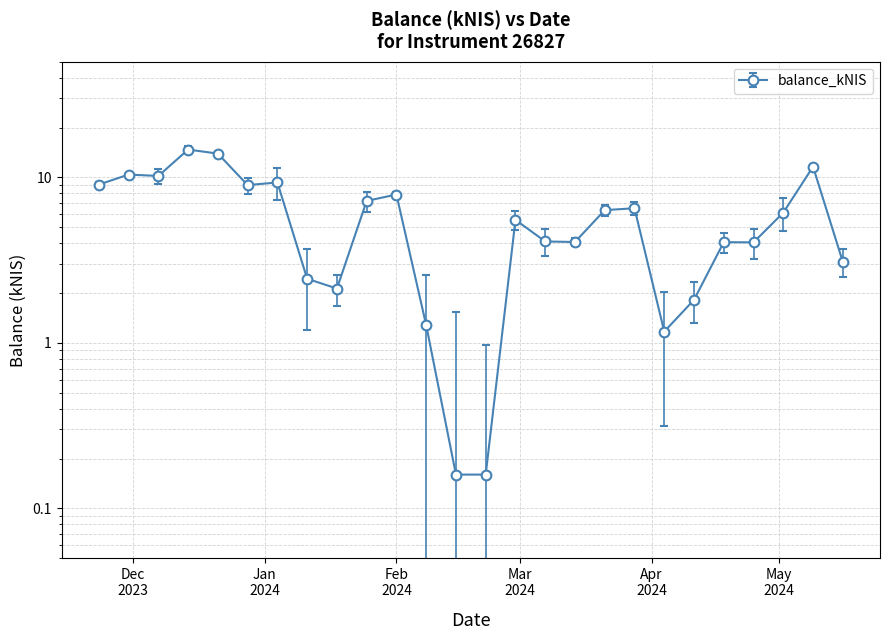

Rank the categories by value from lowest to highest.

2024-02-15, 2024-02-22, 2024-04-04, 2024-02-08, 2024-04-11, 2024-01-18, 2024-01-11, 2024-05-16, 2024-04-25, 2024-04-18, 2024-03-14, 2024-03-07, 2024-02-29, 2024-05-02, 2024-03-21, 2024-03-28, 2024-01-25, 2024-02-01, 2023-12-28, 2023-11-23, 2024-01-04, 2023-12-07, 2023-11-30, 2024-05-09, 2023-12-21, 2023-12-14